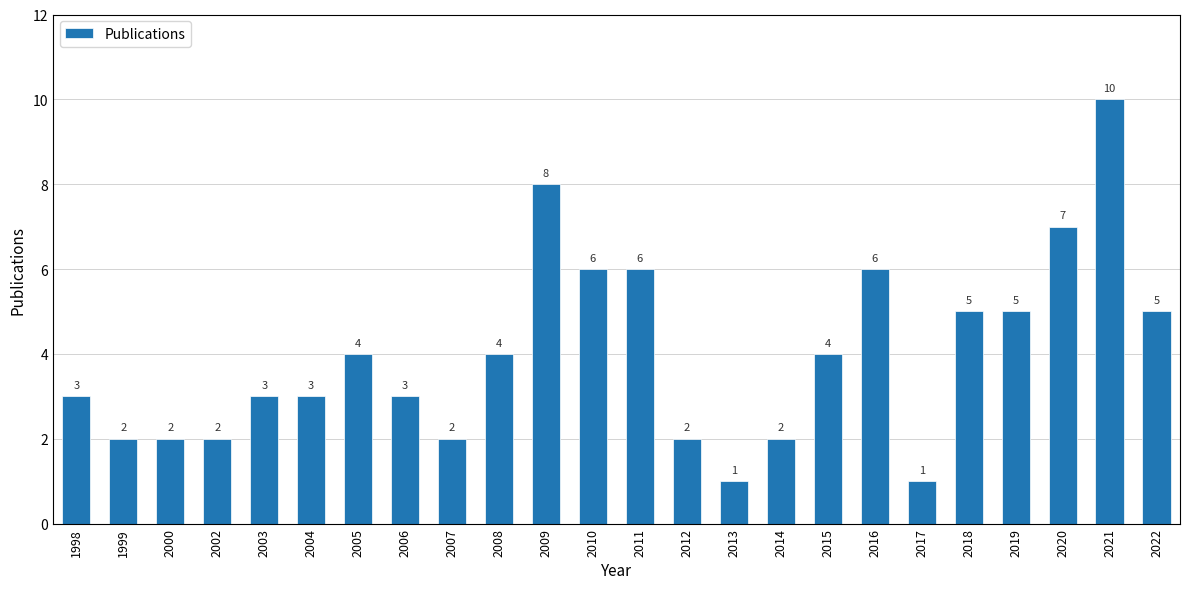

How many distinct data groups are displayed?

1